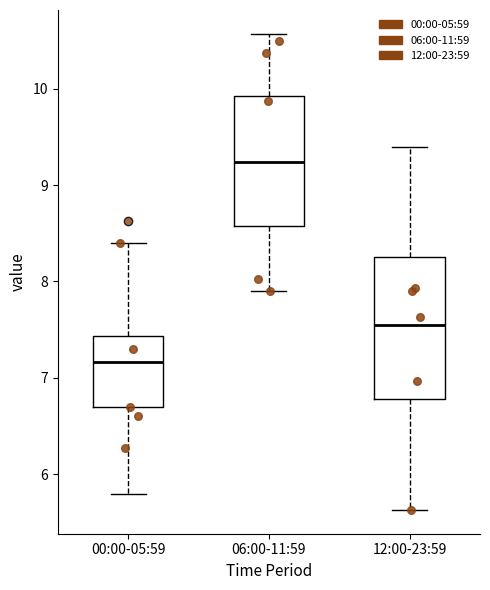

Which box is the tallest, from its lower edge to its upper edge?

12:00-23:59